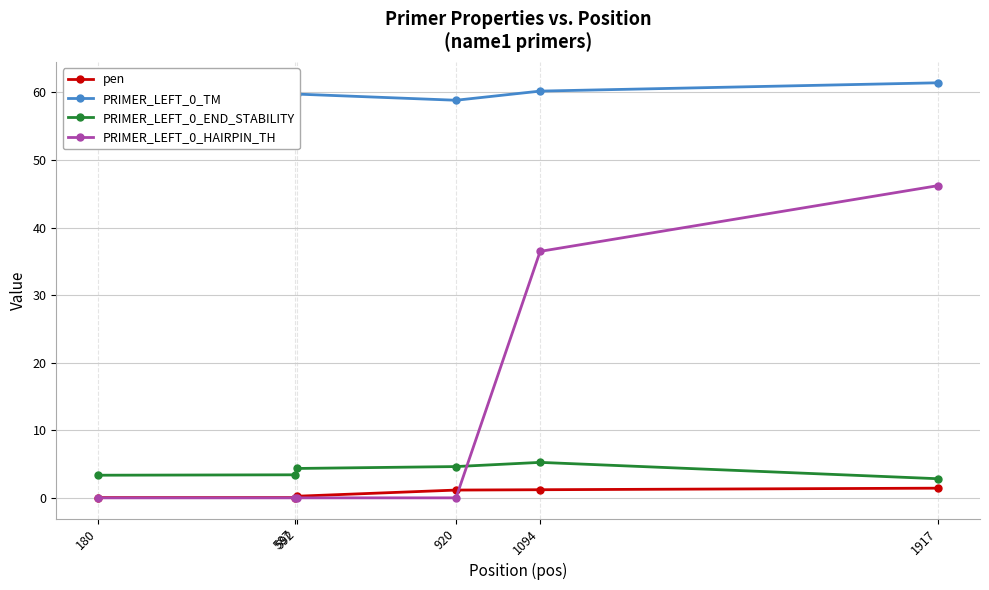

At how many categories does at least one series exceed 15?

6